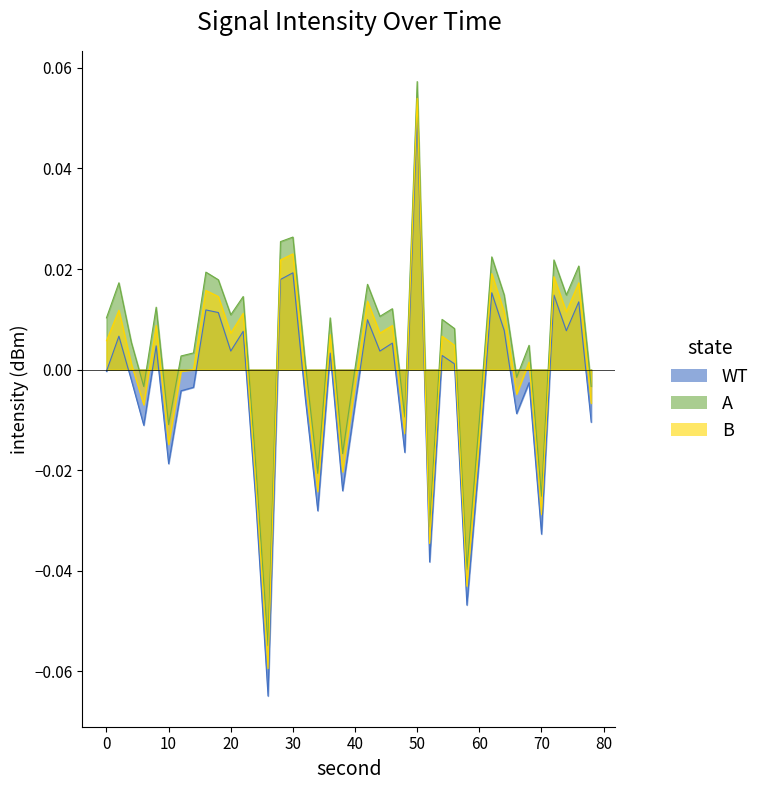

What are all the series names shown in the legend?

WT, A, B